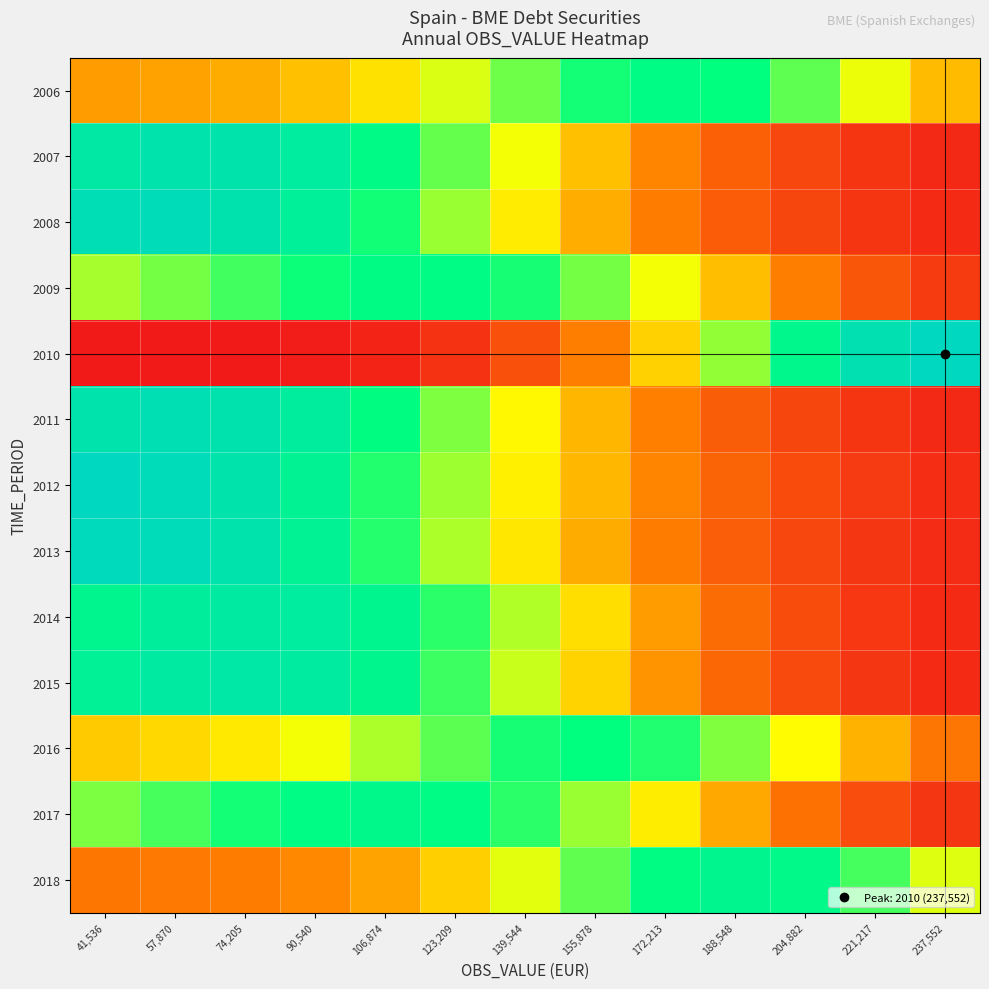

Between 237,552 and 106,874, which is larger?

106,874